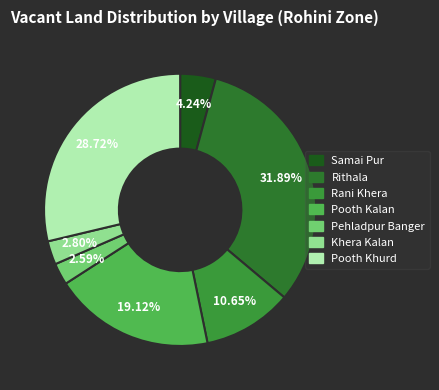

Which category has the biggest portion of the pie?

Rithala